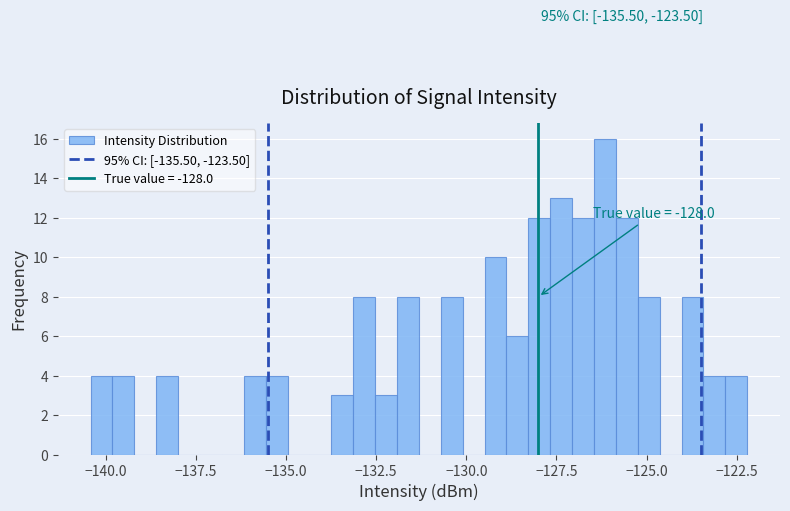

Read against the x-axis, roughly where is the centre of the tallest bar?

-126.0